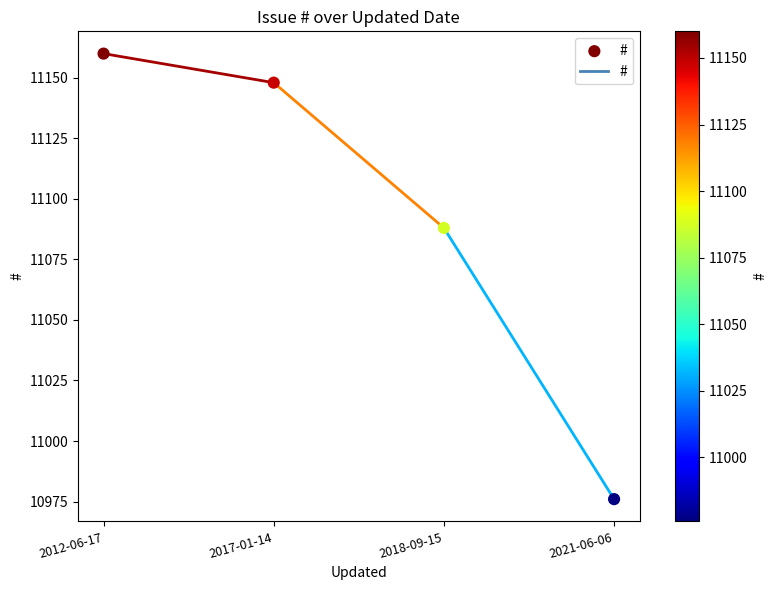

What is the range of Y values (max minus min)?

184